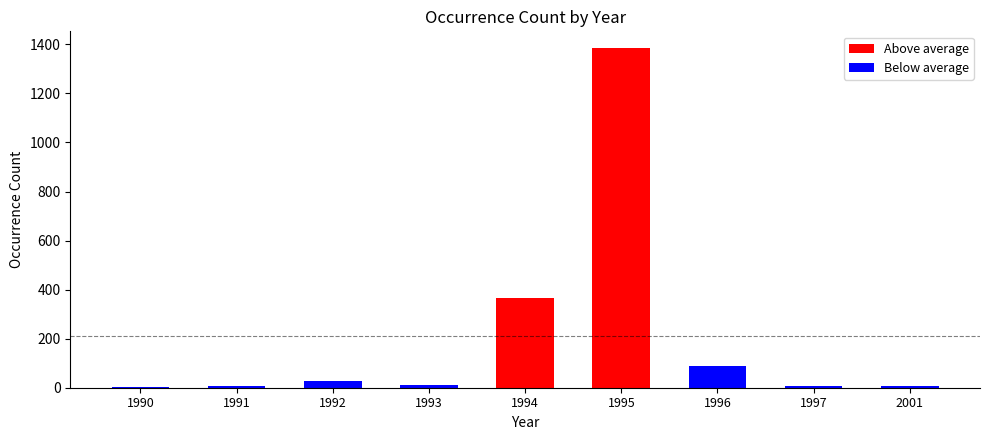

Reading left to right, list all the values displayed in this chart.

Above average: 1990=0	1991=0	1992=0	1993=0	1994=364	1995=1384	1996=0	1997=0	2001=0
Below average: 1990=3	1991=7	1992=28	1993=12	1994=0	1995=0	1996=88	1997=7	2001=6